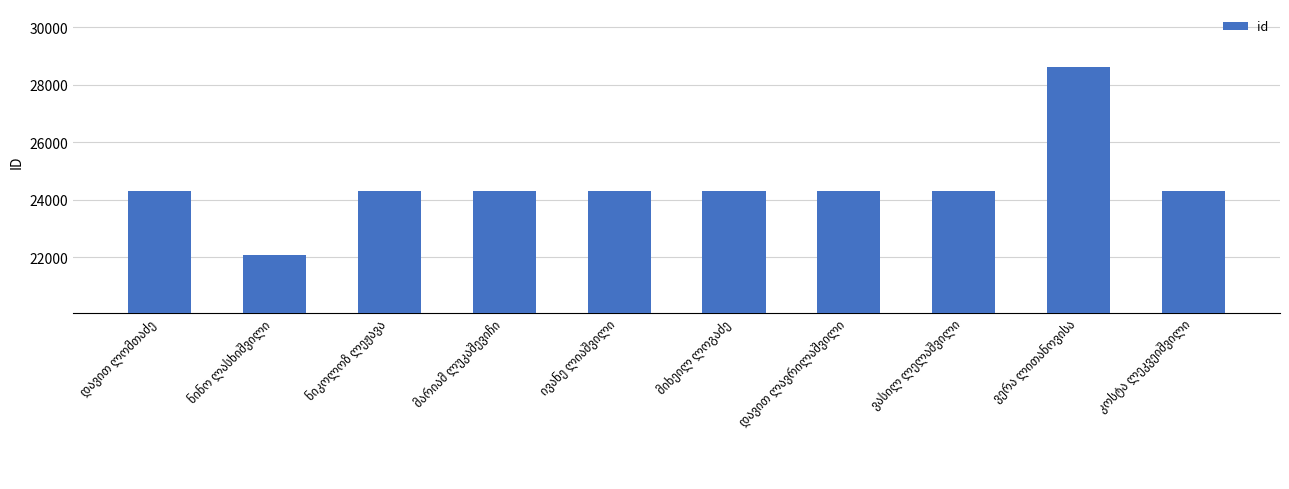

What is the difference between the maximum and minimum values?

6556